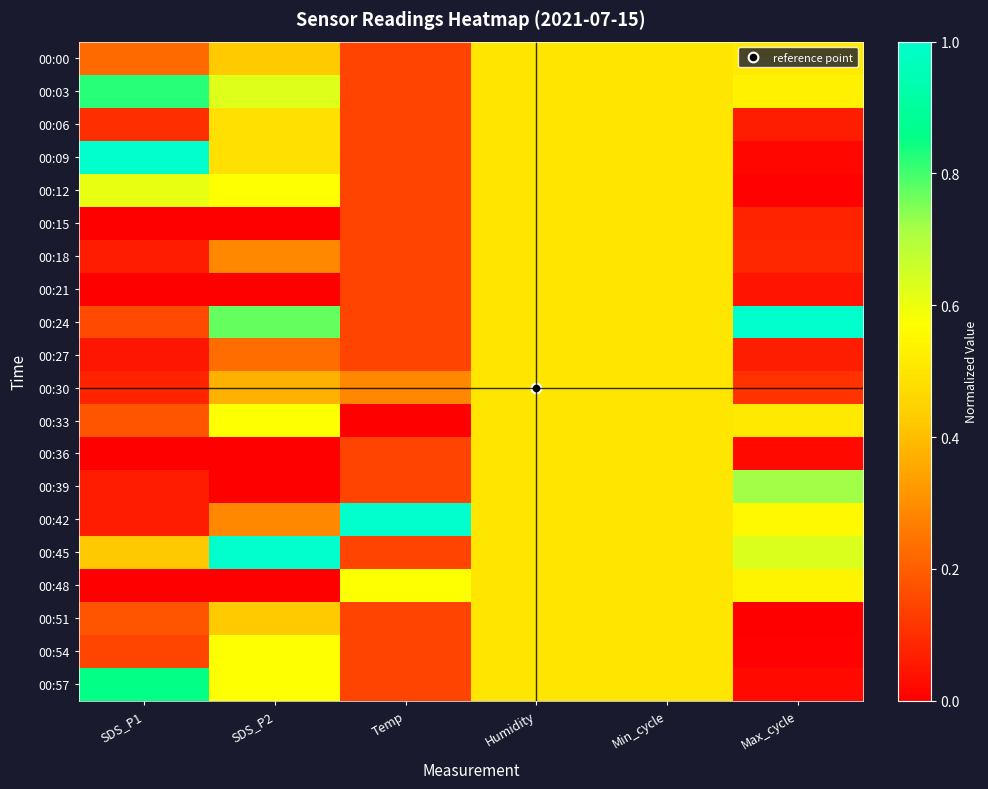

Rank the series by their maximum value, from highest to lowest.

00:09, 00:24, 00:42, 00:45, 00:57, 00:03, 00:39, 00:12, 00:33, 00:54, 00:48, 00:00, 00:06, 00:15, 00:18, 00:21, 00:27, 00:30, 00:36, 00:51